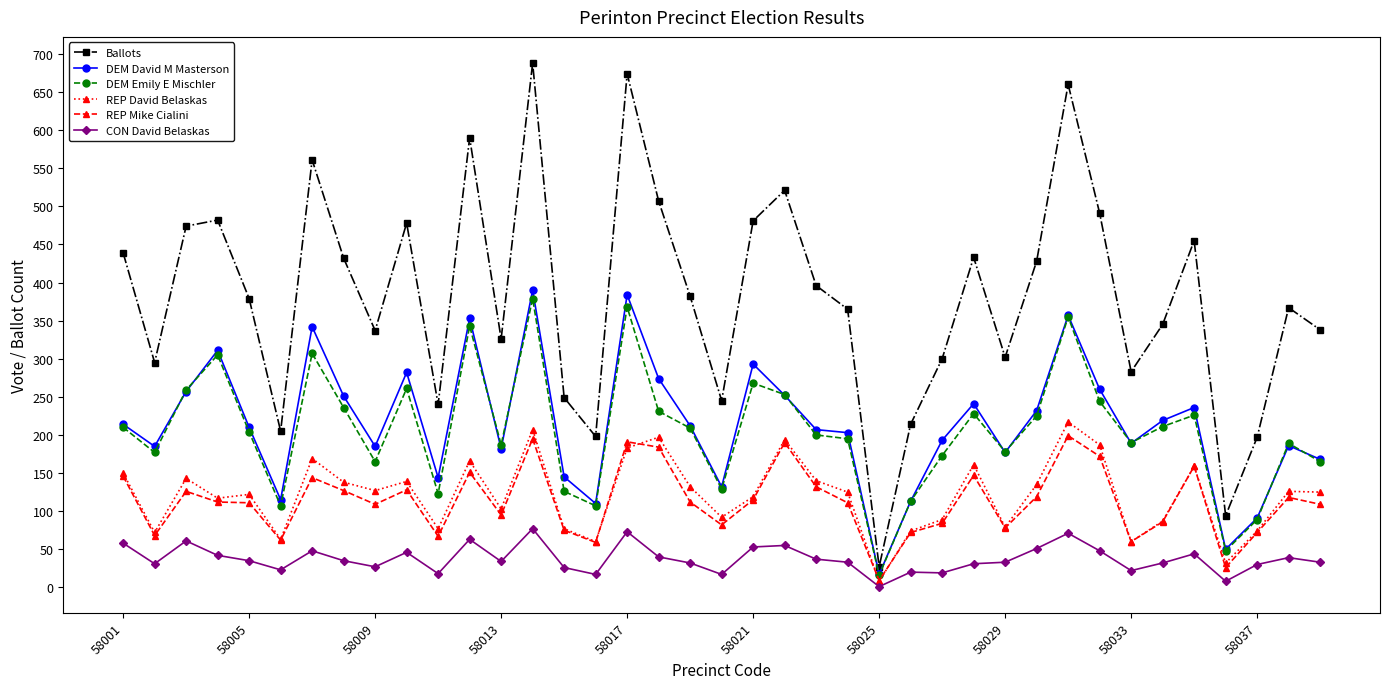

True or false: DEM David M Masterson and REP Mike Cialini cross at least once.

False